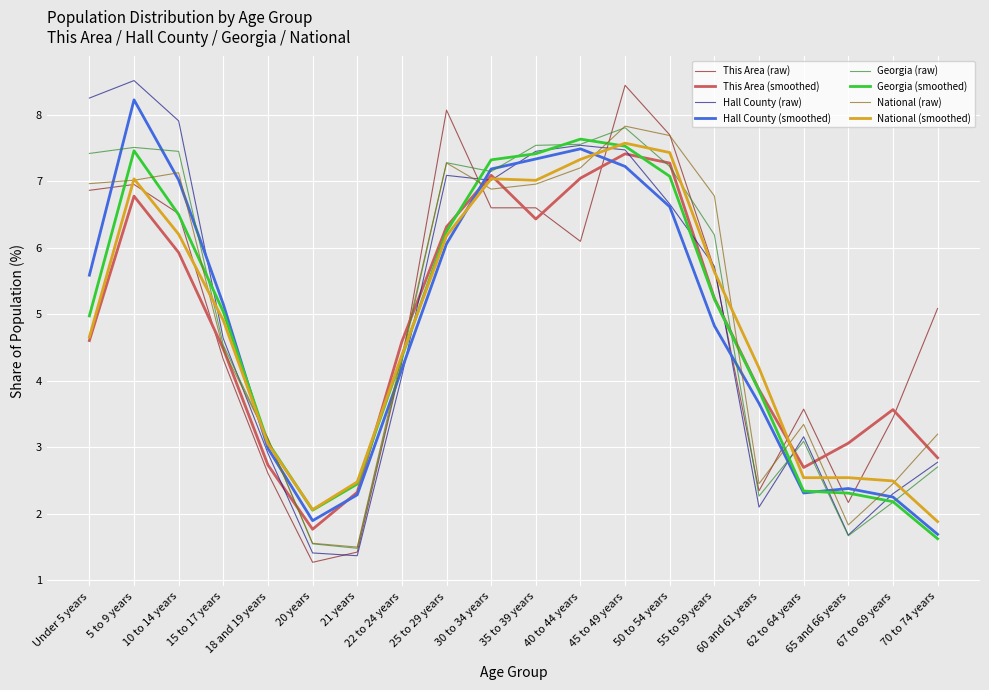

What is the minimum value for National (smoothed)?

1.9